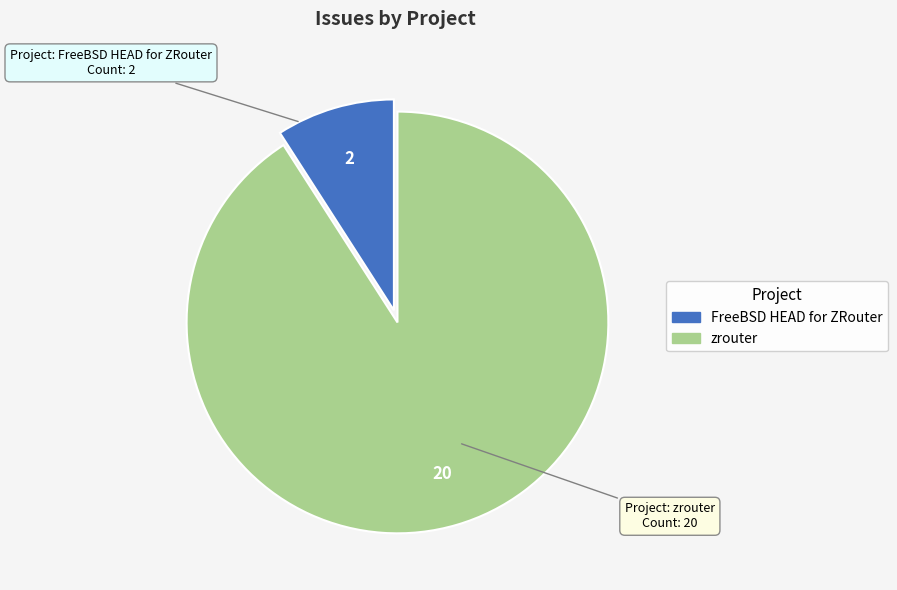

Combined, do FreeBSD HEAD for ZRouter and zrouter account for over 50%?

Yes